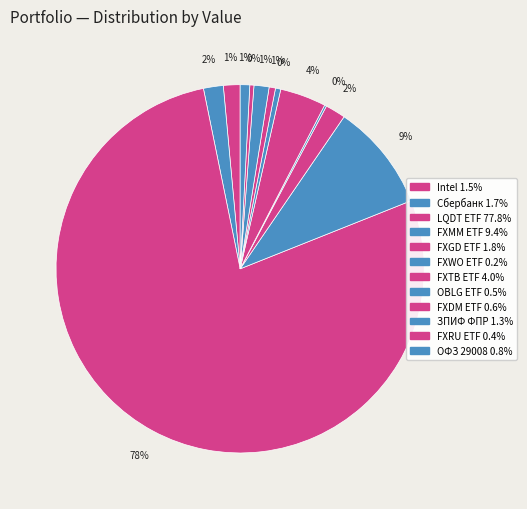

Count the number of slices in the pie.

12